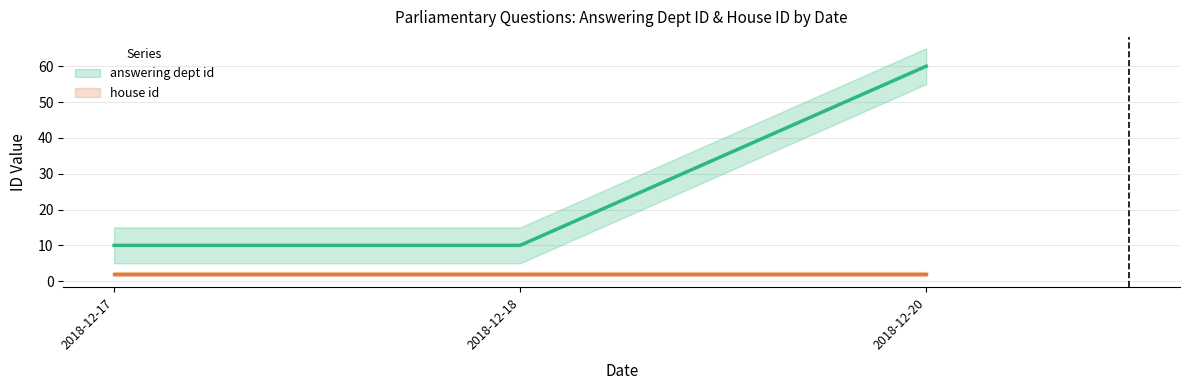

True or false: house id and answering dept id intersect in this chart.

False